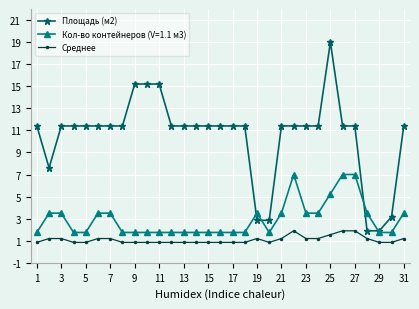

Which series has the widest spread of values?

Площадь (м2)